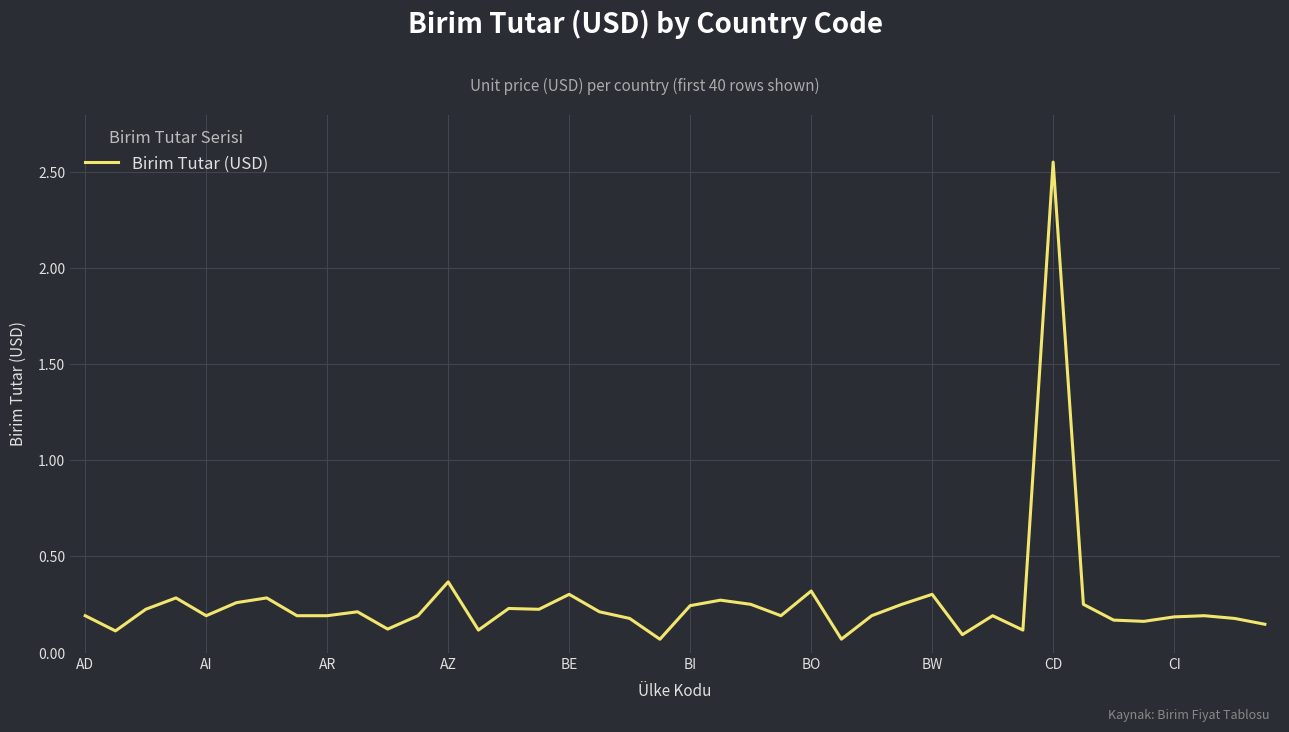

What is the sum of all values?

10.5